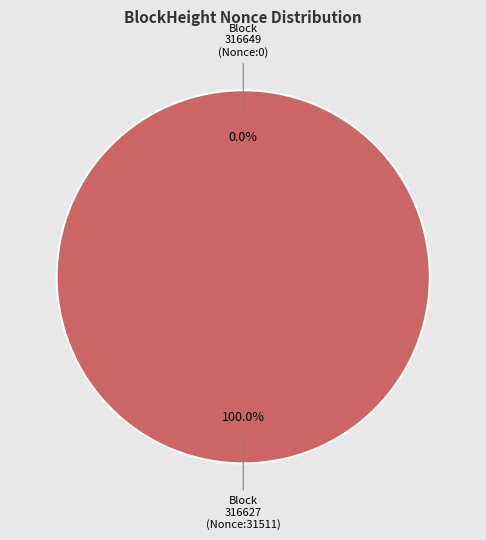

Which slice represents more than half of the pie?

316627